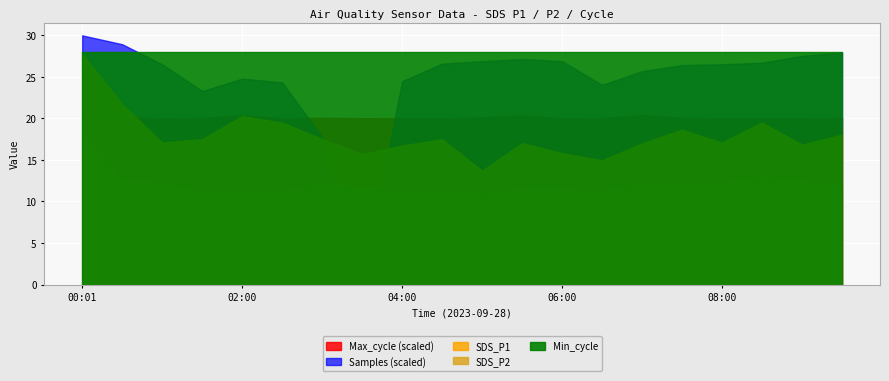

What is the maximum value for SDS_P1?

27.8